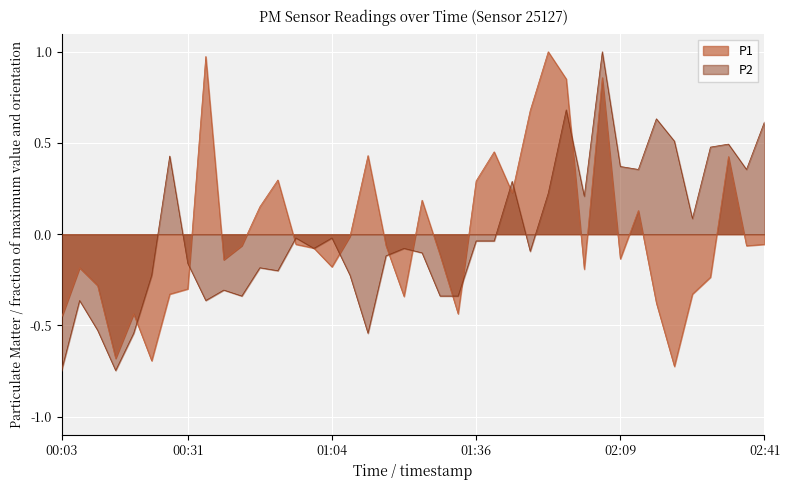

What is the minimum value for P1?

-0.7